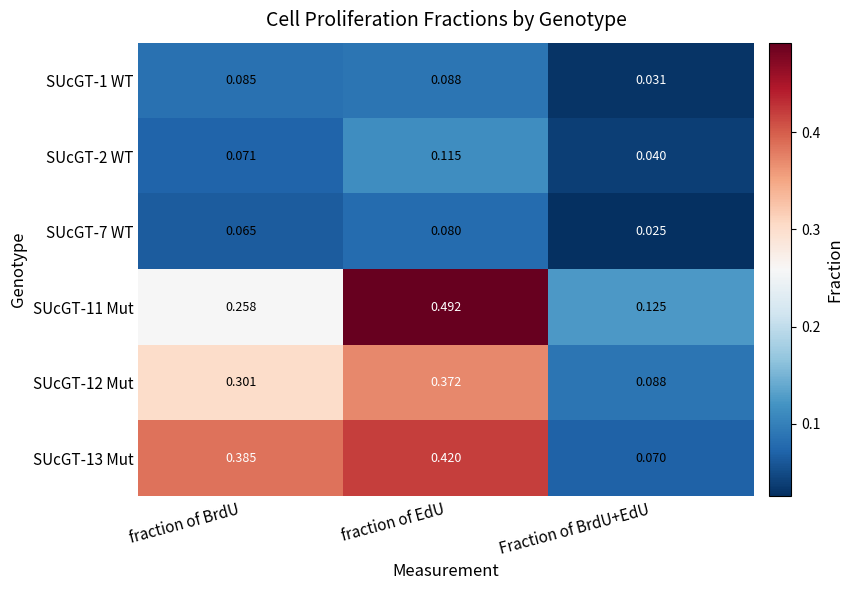

Where is SUcGT-12 Mut nearest to the value 0?

Fraction of BrdU+EdU